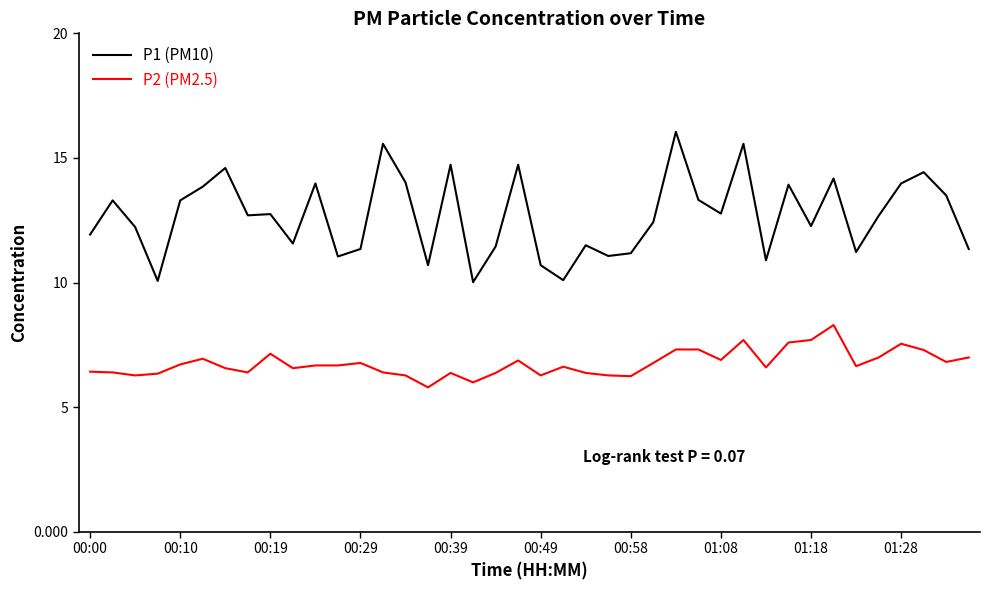

Which series has the widest spread of values?

P1 (PM10)